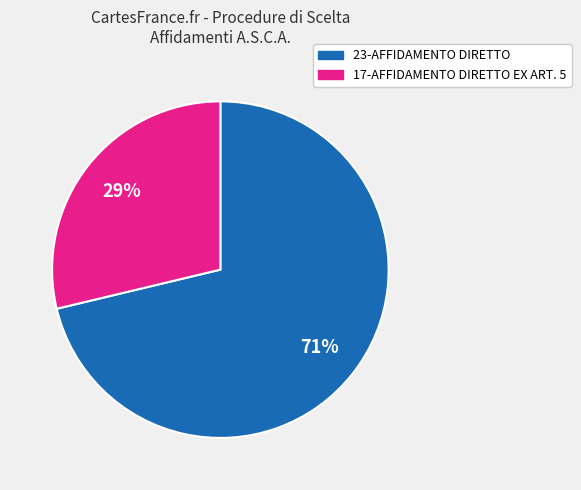

Which has a higher value, 17-AFFIDAMENTO DIRETTO EX ART. 5 or 23-AFFIDAMENTO DIRETTO?

23-AFFIDAMENTO DIRETTO